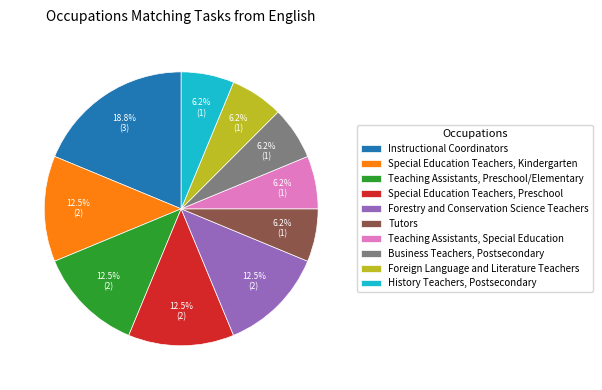

The Business Teachers, Postsecondary slice represents 6% of the pie. True or false?

True